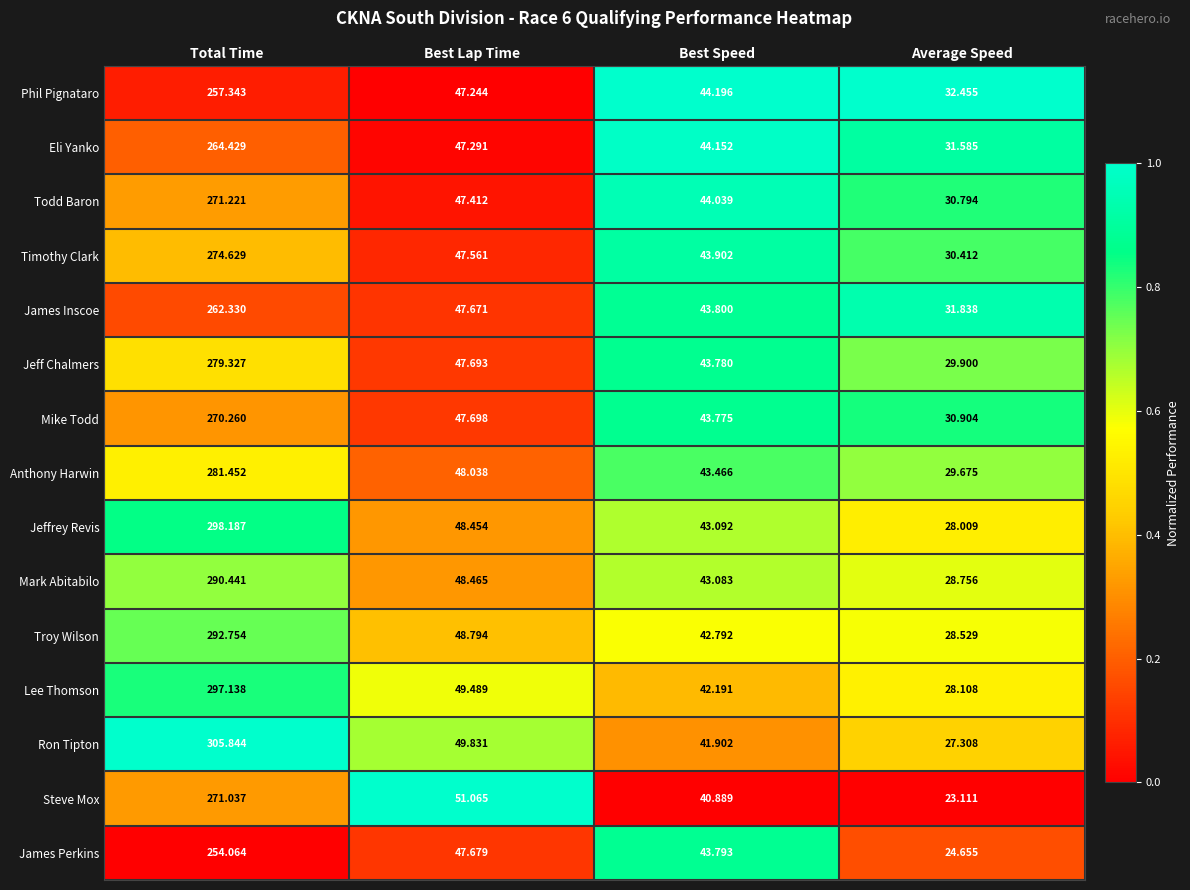

List the series in order of their peak value, highest first.

Ron Tipton, Jeffrey Revis, Lee Thomson, Troy Wilson, Mark Abitabilo, Anthony Harwin, Jeff Chalmers, Timothy Clark, Todd Baron, Steve Mox, Mike Todd, Eli Yanko, James Inscoe, Phil Pignataro, James Perkins